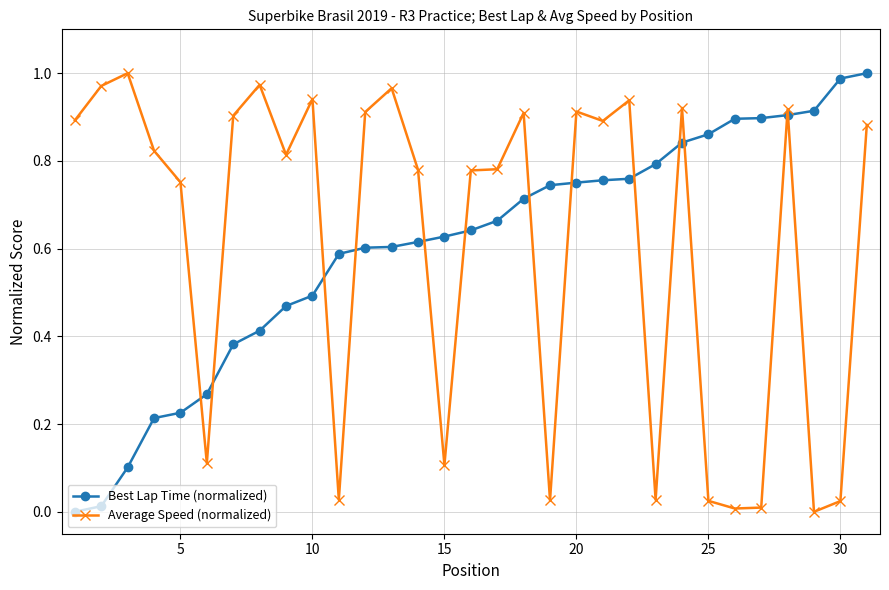

What is the sum of all Best Lap Time (normalized) values?

18.7